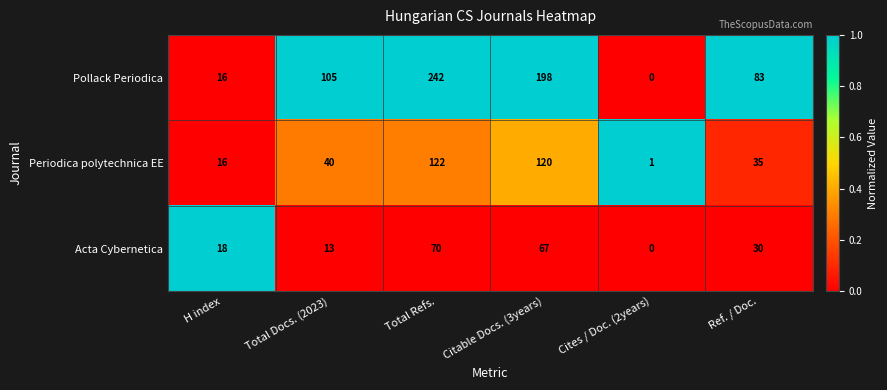

The Acta Cybernetica series shows 0 at Cites / Doc. (2years). True or false?

True